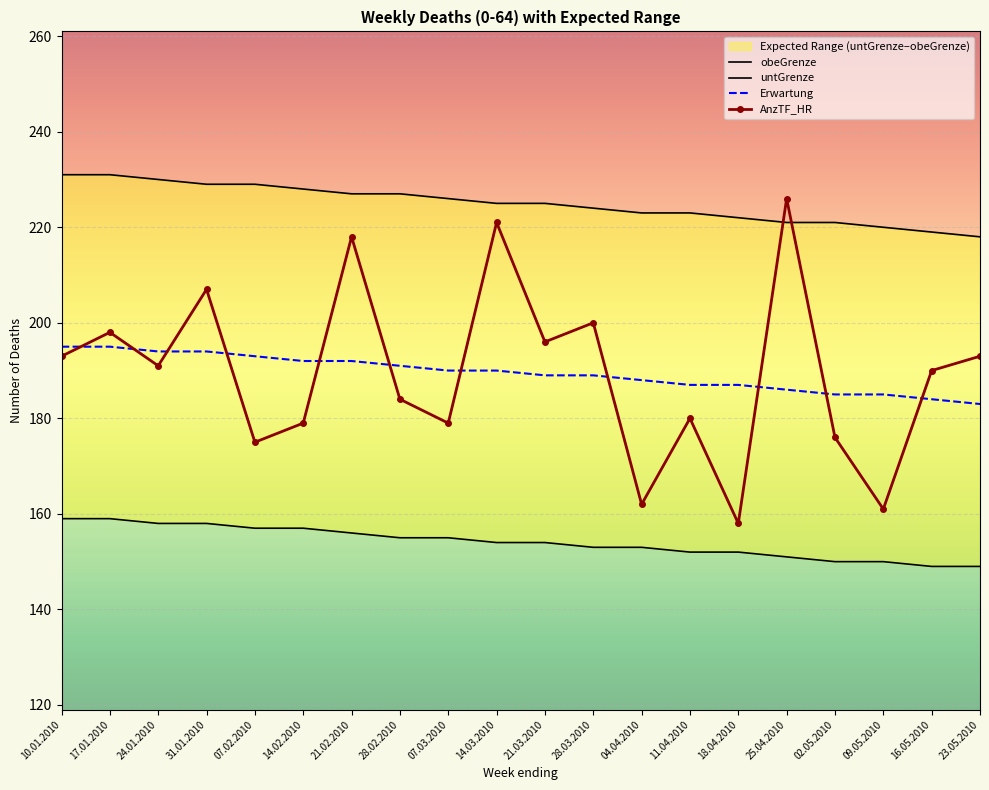

Rank the series at 24.01.2010 from lowest to highest value.

untGrenze, AnzTF_HR, Erwartung, obeGrenze